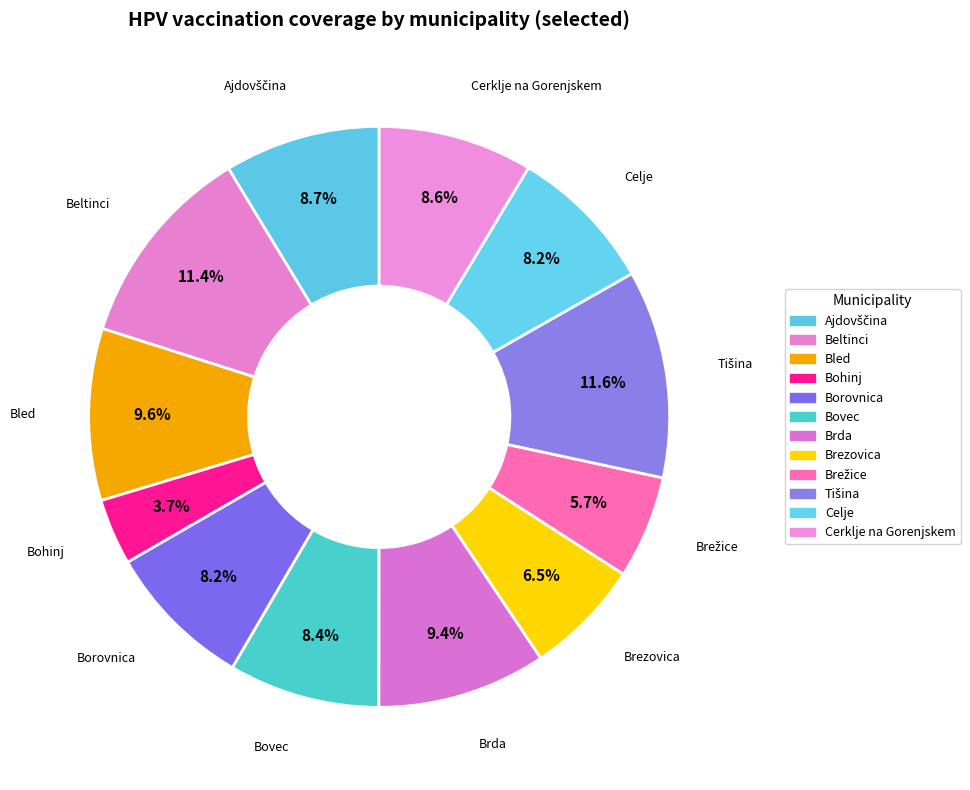

Between Beltinci and Brezovica, which is larger?

Beltinci